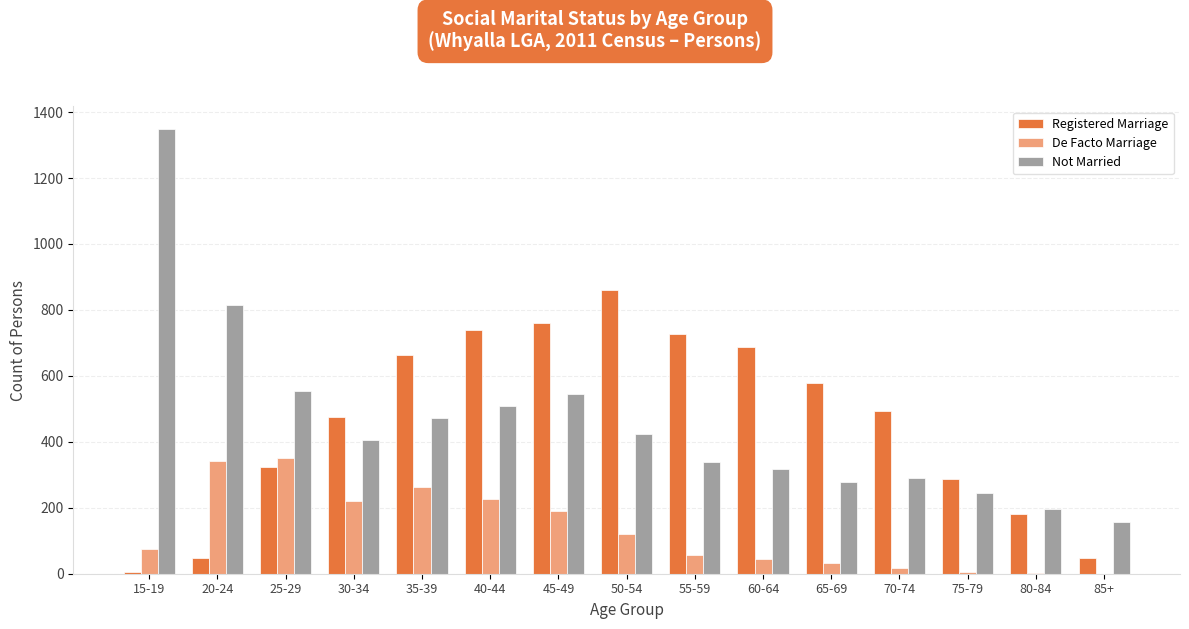

The value of Not Married at 65-69 is 277. True or false?

True